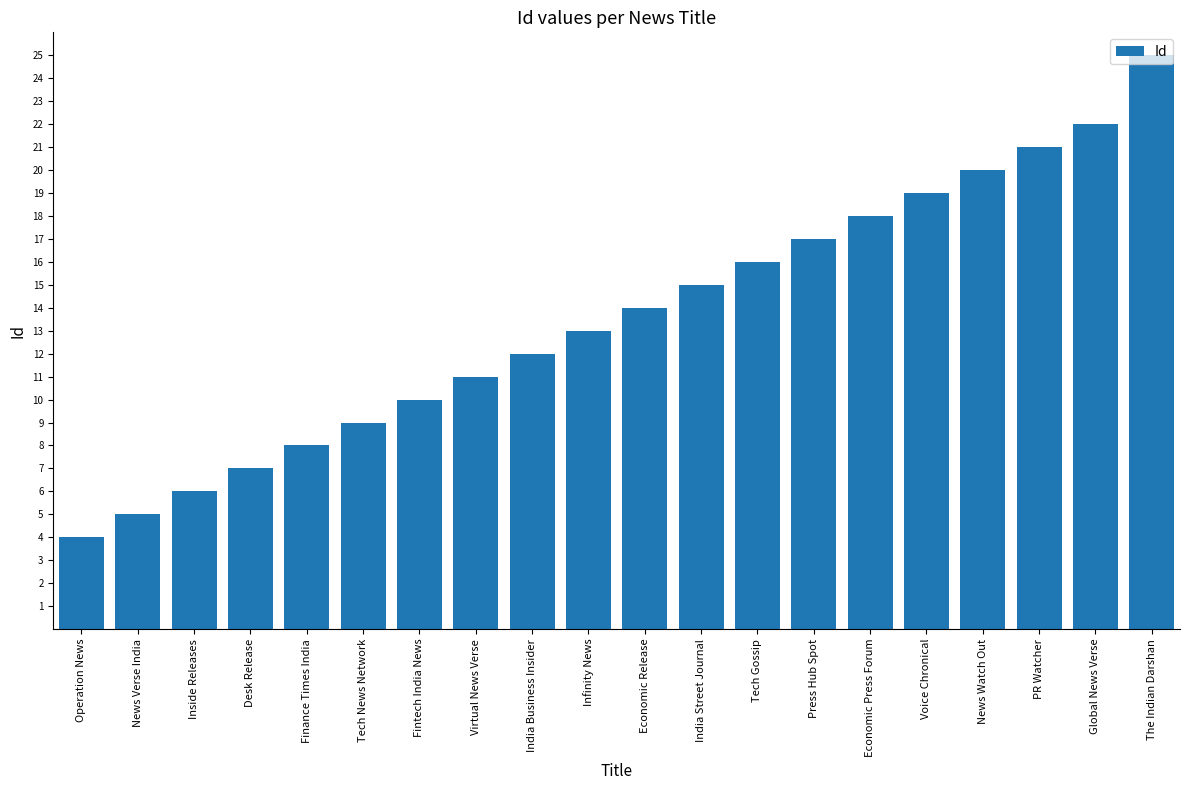

Are the bars grouped side by side (vs. stacked)?

No